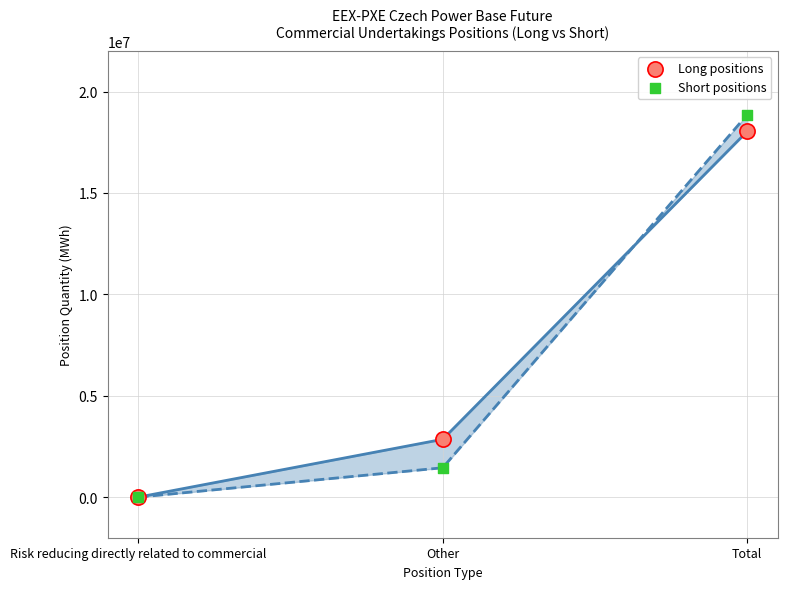

Across all series, what Y value is closest to 9431325?

2852789